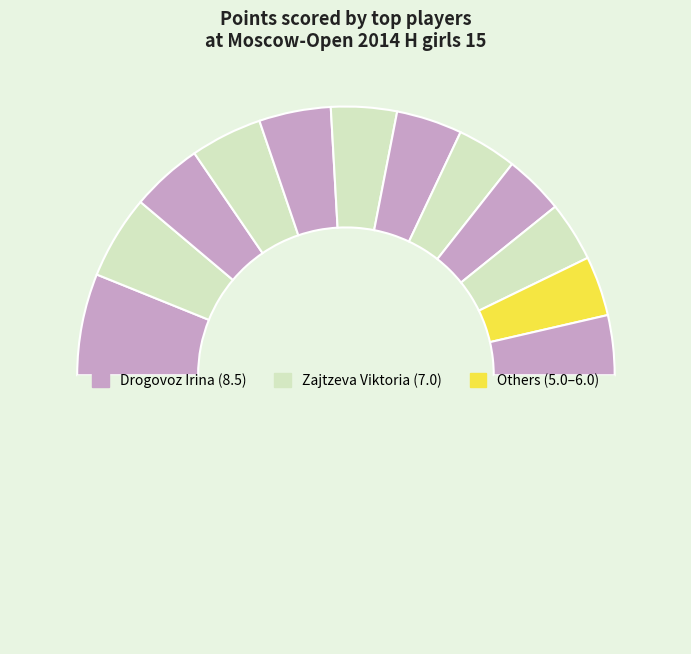

How many segments does this pie chart have?

13